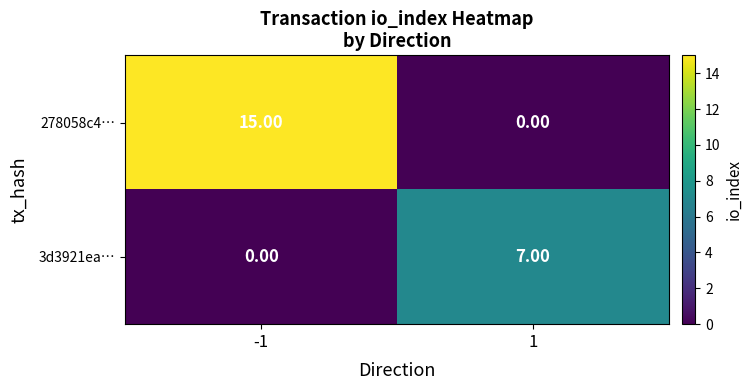

Which series has the widest spread of values?

278058c4…